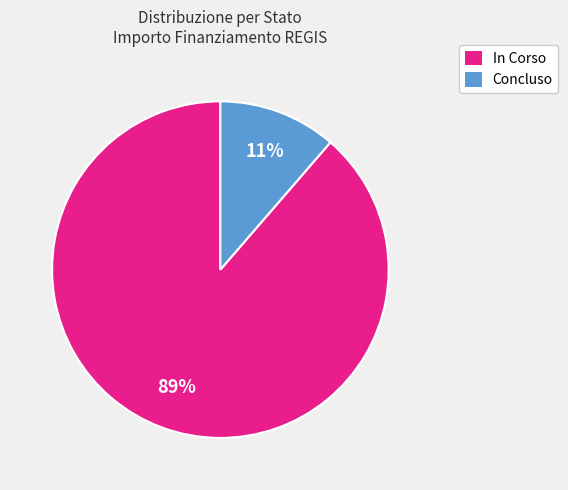

Rank the categories by value from highest to lowest.

In Corso, Concluso